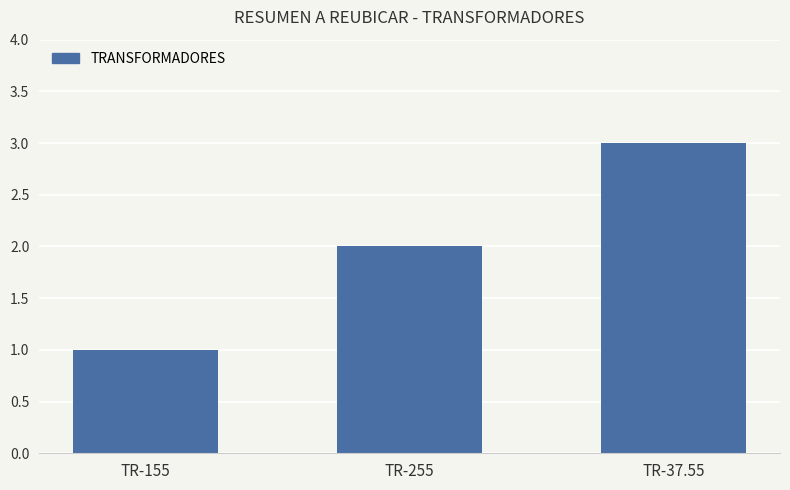

At which category does the chart reach its peak across all series?

TR-37.55